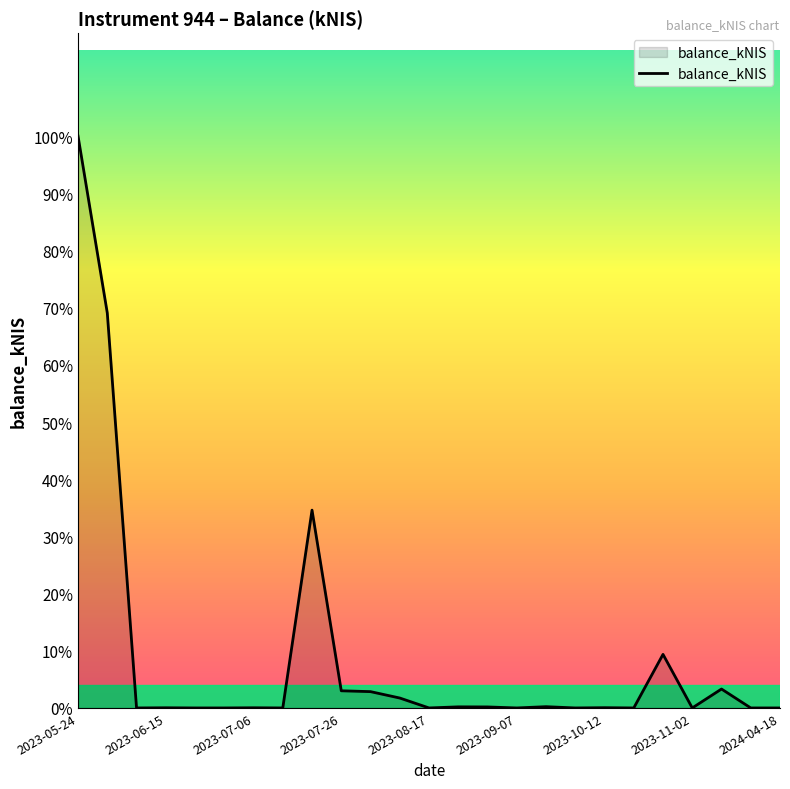

Does the chart display data point markers on the line(s)?

No